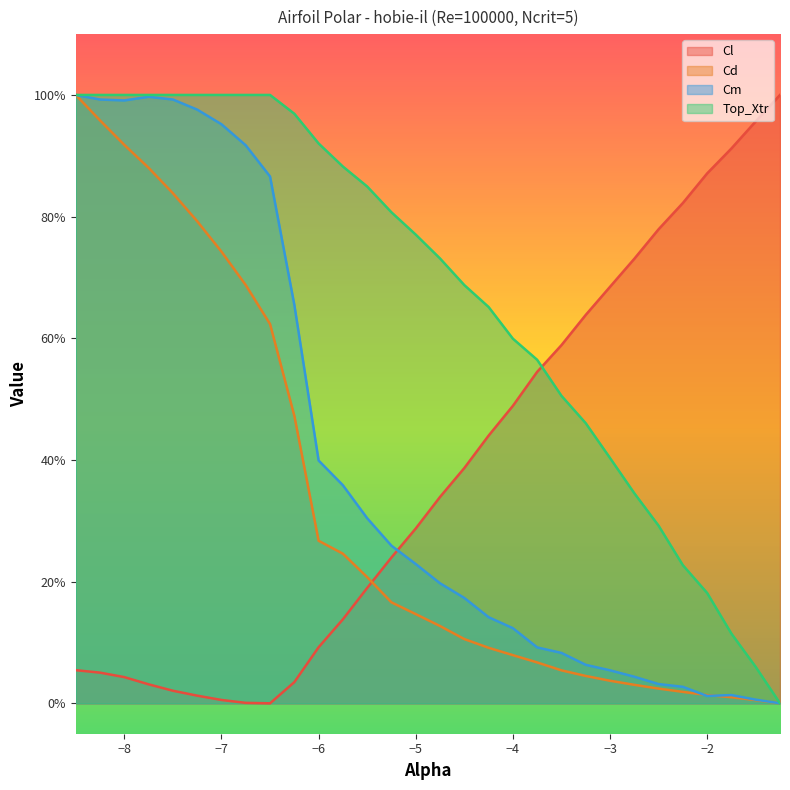

Between -4.5 and -2.0, which is larger?

-2.0